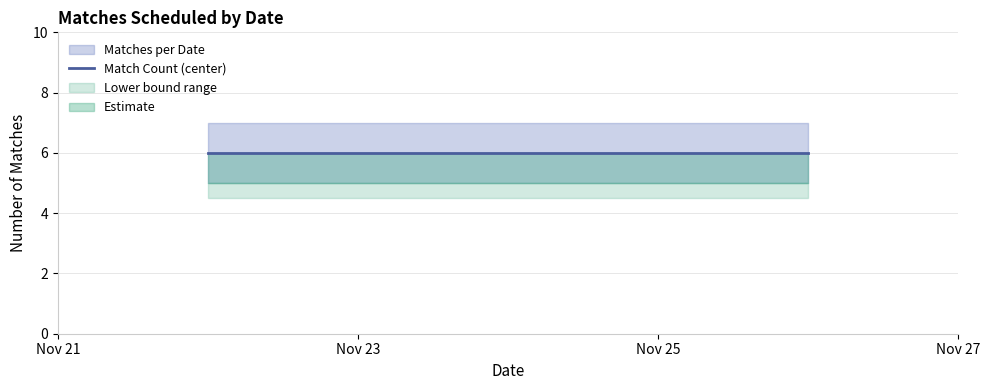

What is the minimum value for Matches per Date (upper)?

7